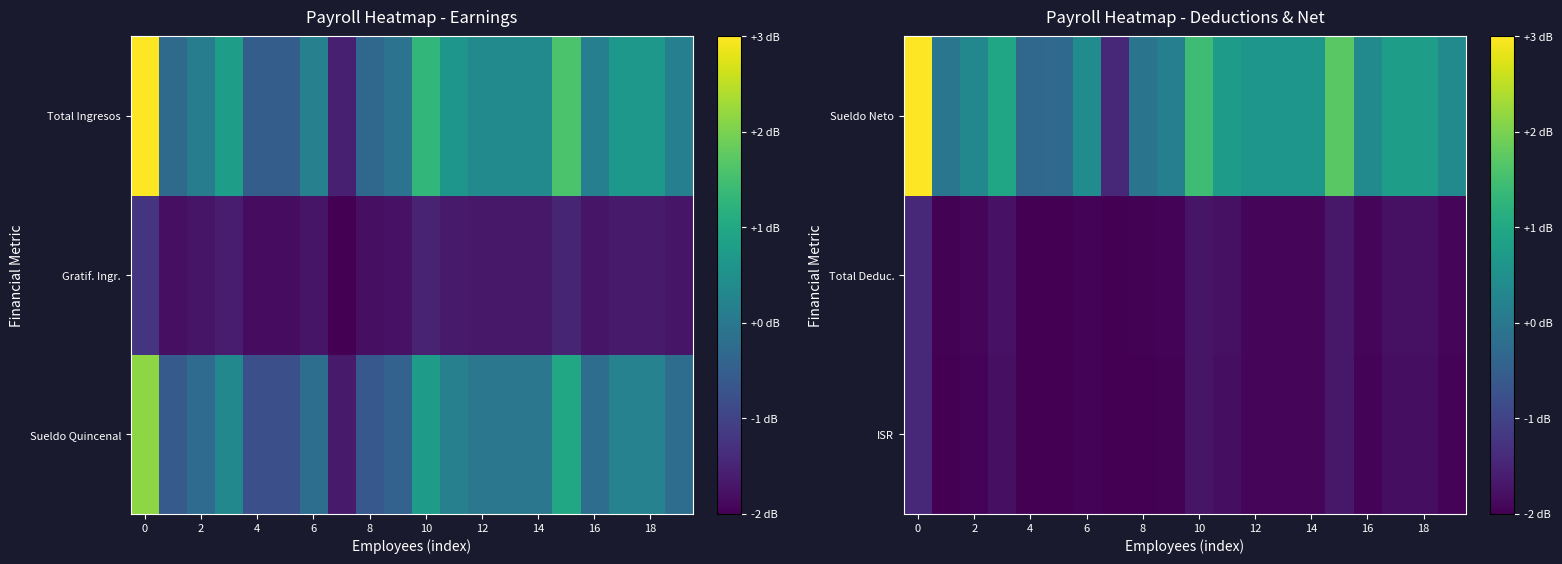

Which has a higher value, 18 or 15?

15